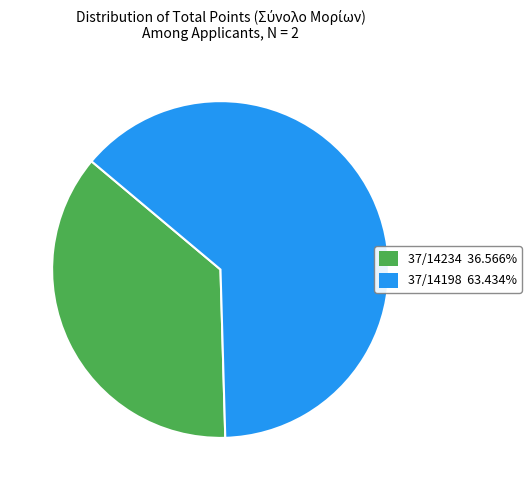

Rank the categories by value from highest to lowest.

37/14198, 37/14234